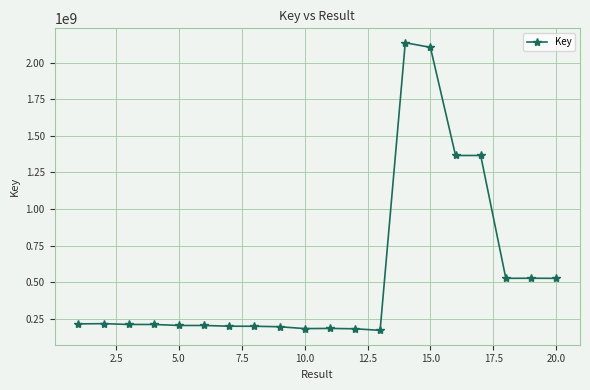

What is the average value?

557397671